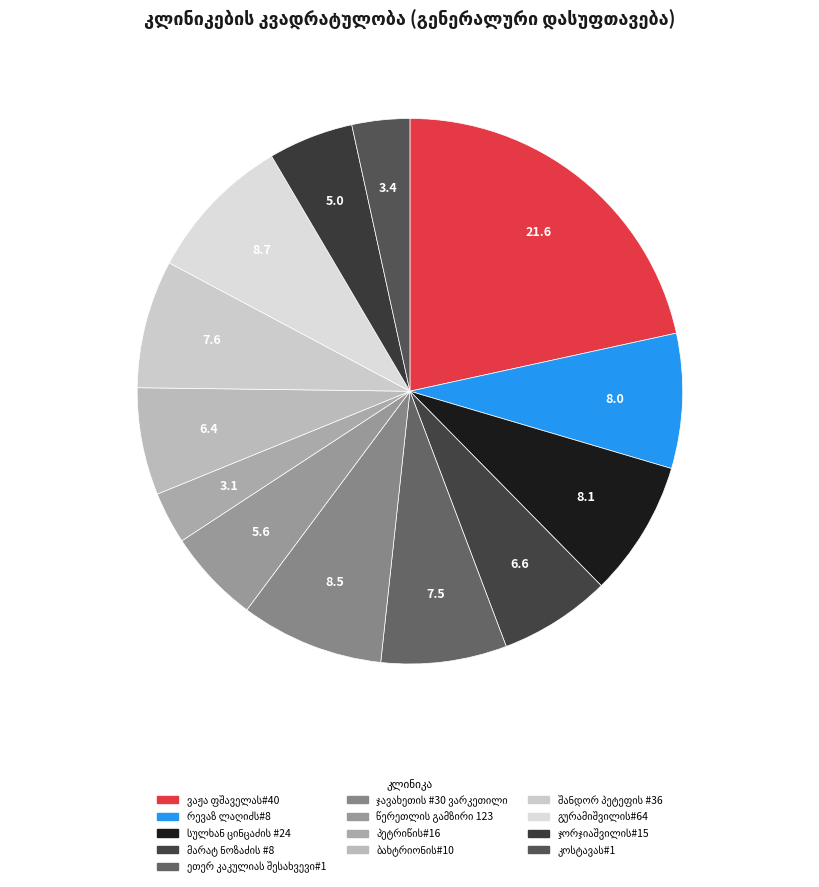

To the nearest percent, what is the combined percentage of ვაჟა ფშაველას#40 and კოსტავას#1?

25%